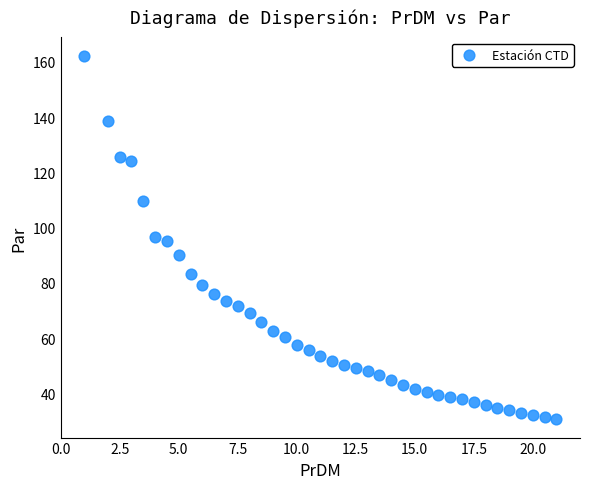

What is the range of X values (max minus min)?

20.0